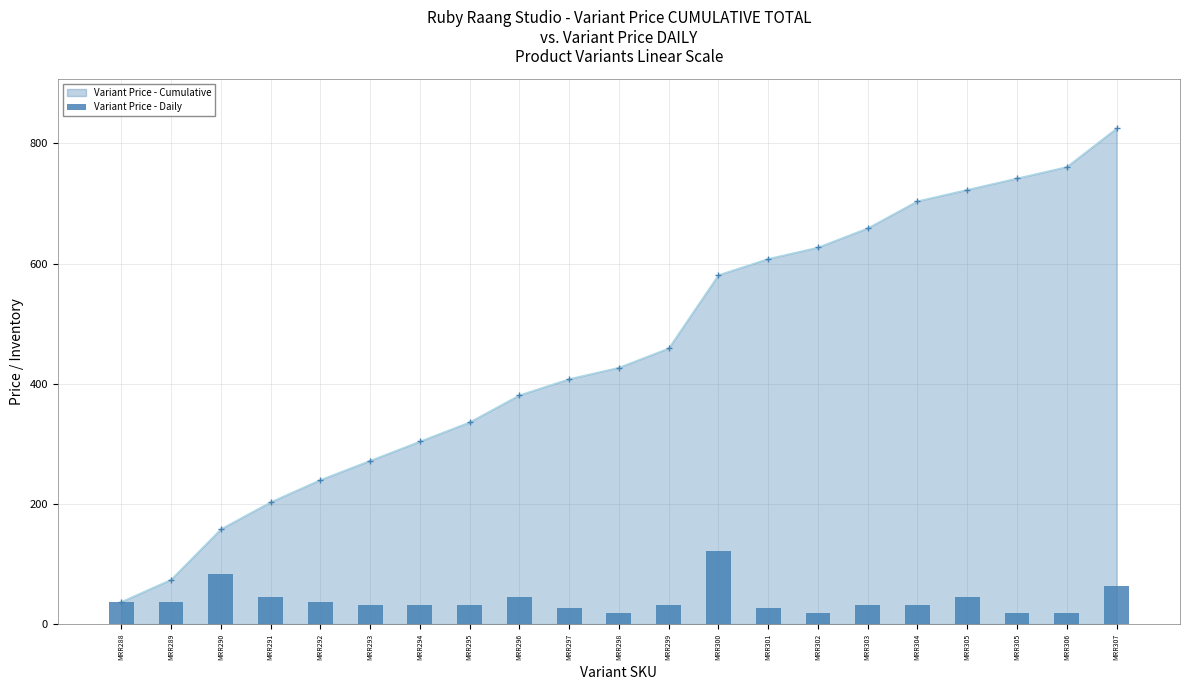

The chart shows a value of 34 at MRR302. True or false?

False